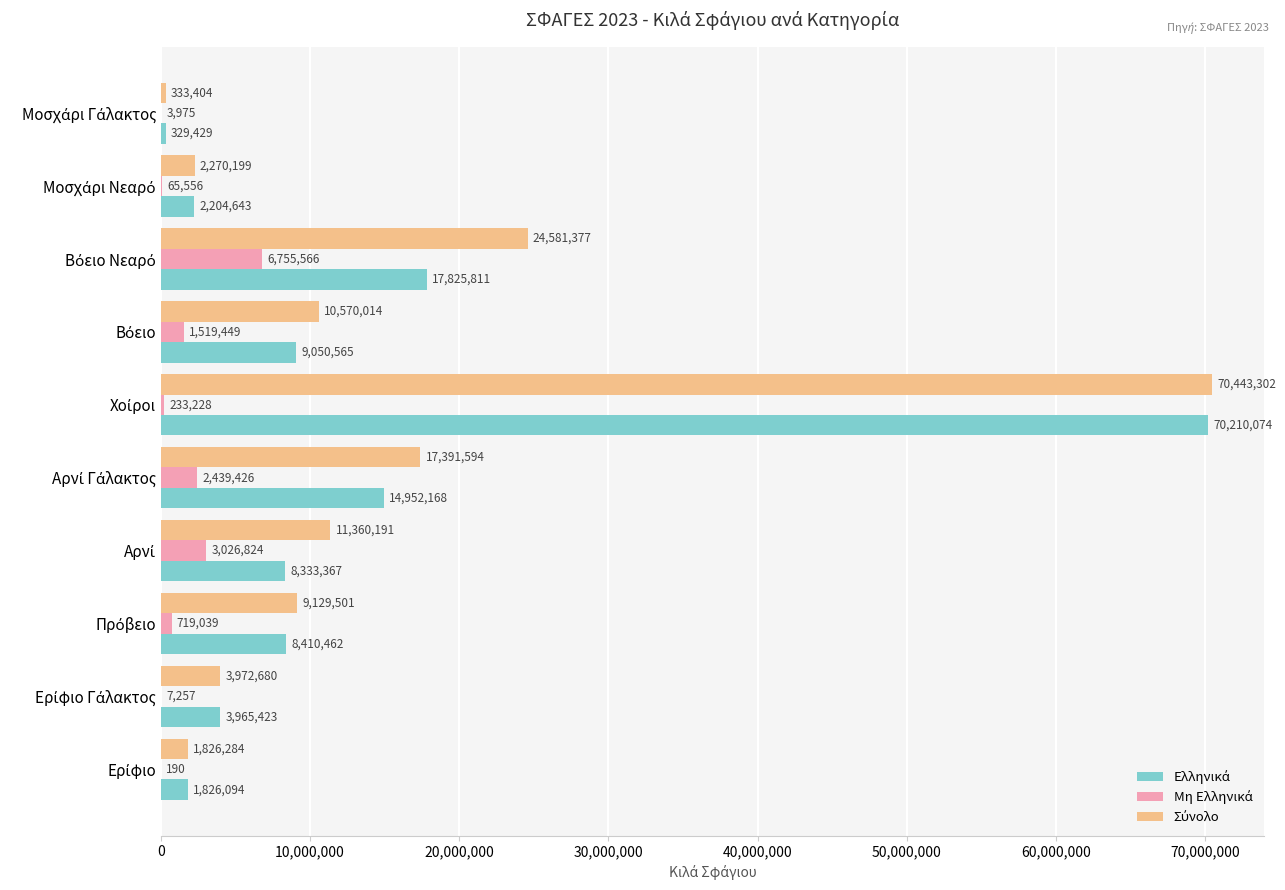

What is the maximum value shown in the chart?

70443302